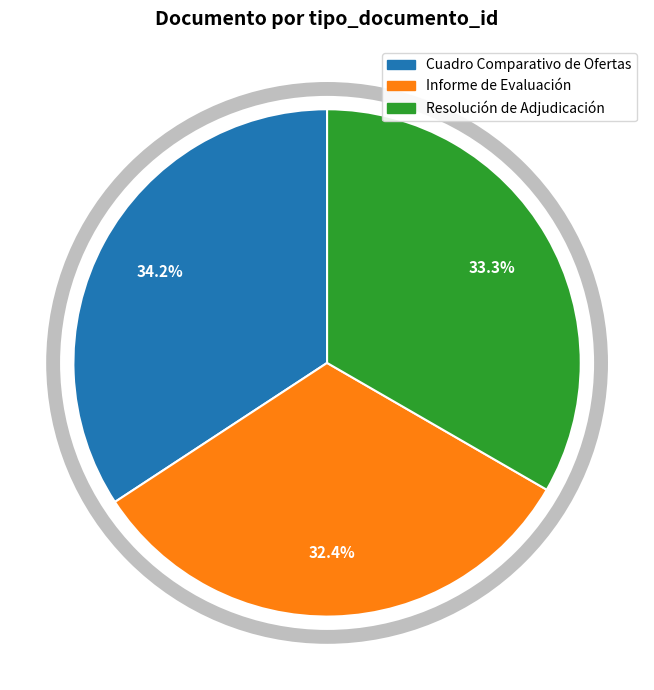

Is there a majority slice in this chart?

No